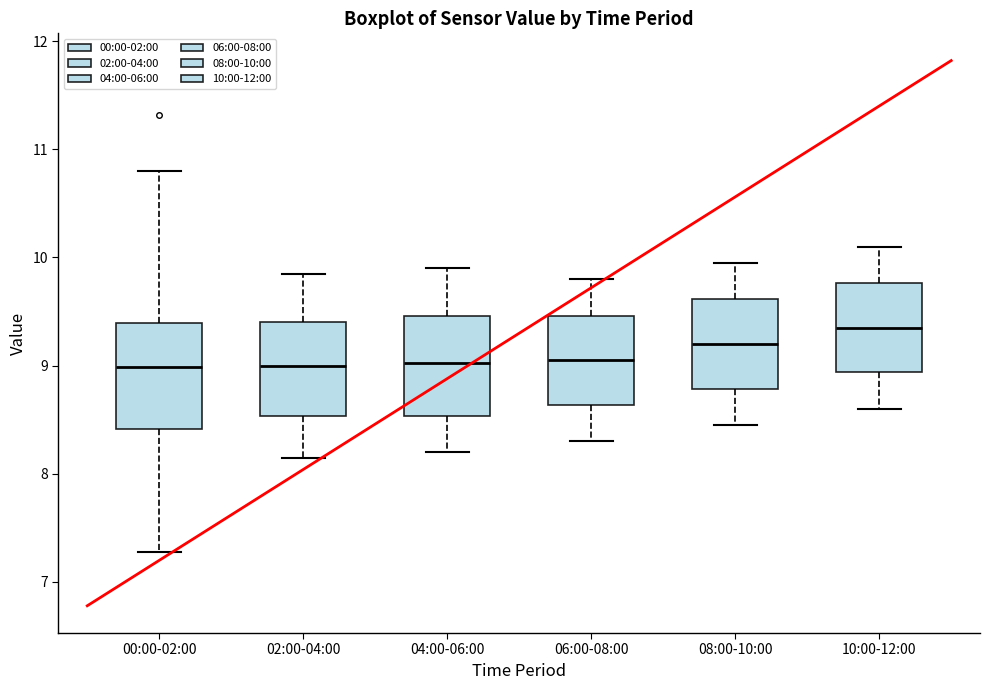

Where does the lower whisker of the box for 06:00-08:00 end on the y-axis? The values are not printed on the chart, so give them approximately, as read against the axis.

8.3